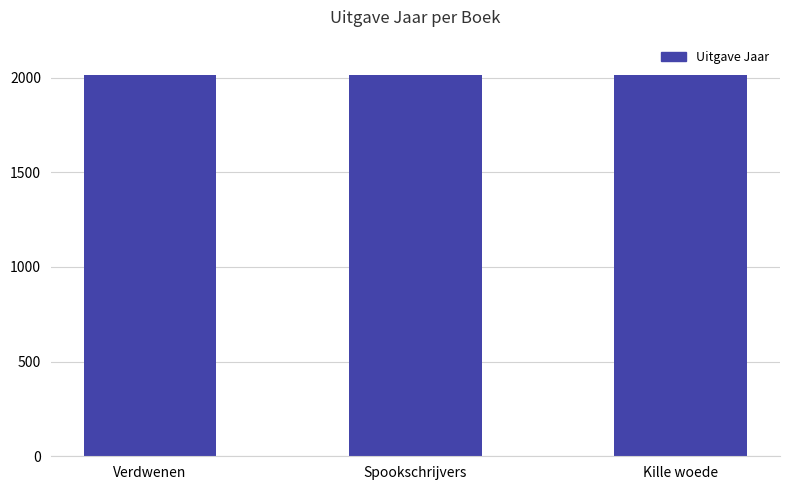

True or false: the data shows 644 at Verdwenen.

False